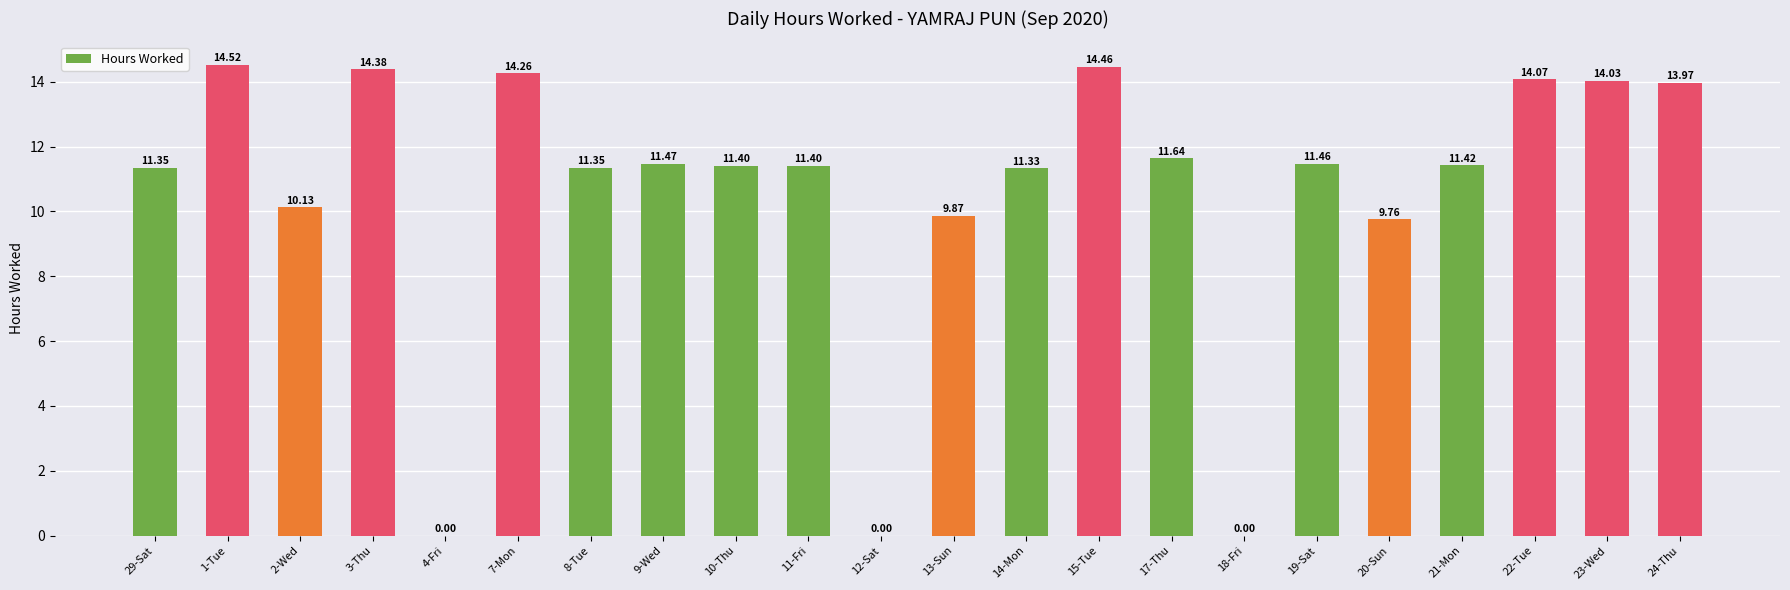

What is the ratio of the value at 22-Tue to the value at 13-Sun?

1.4